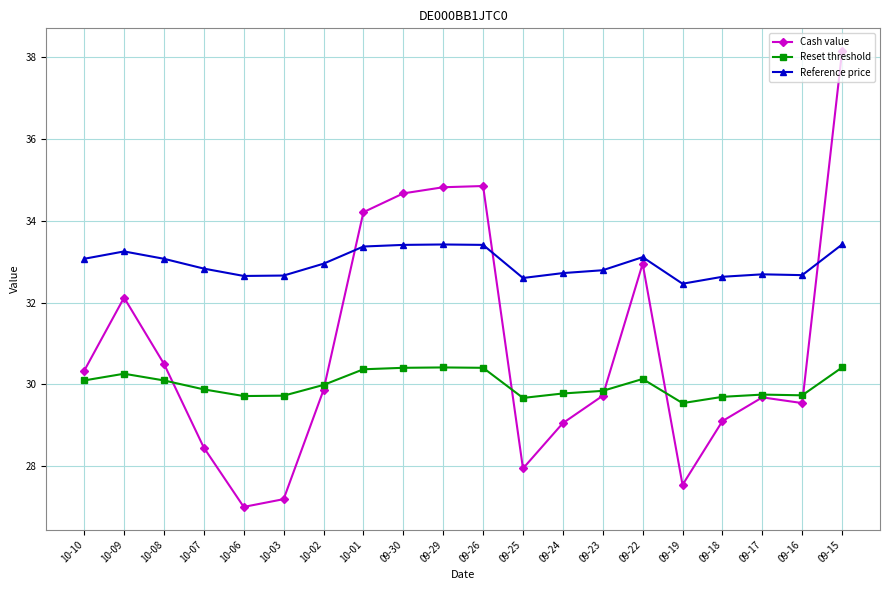

Does the chart have visible grid lines?

Yes